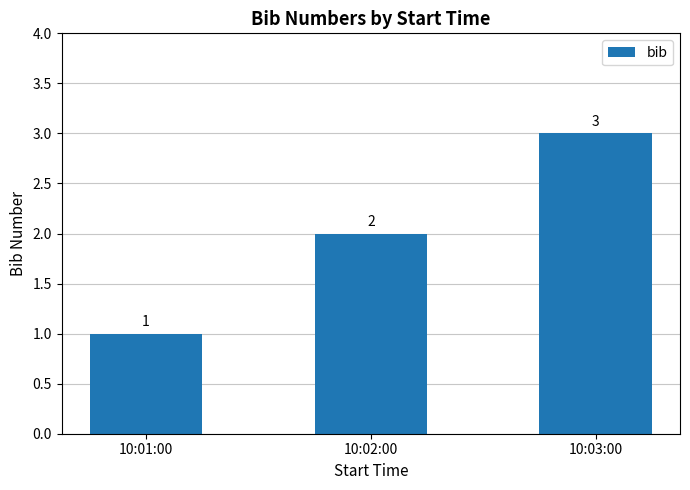

Does the chart contain stacked bars?

No